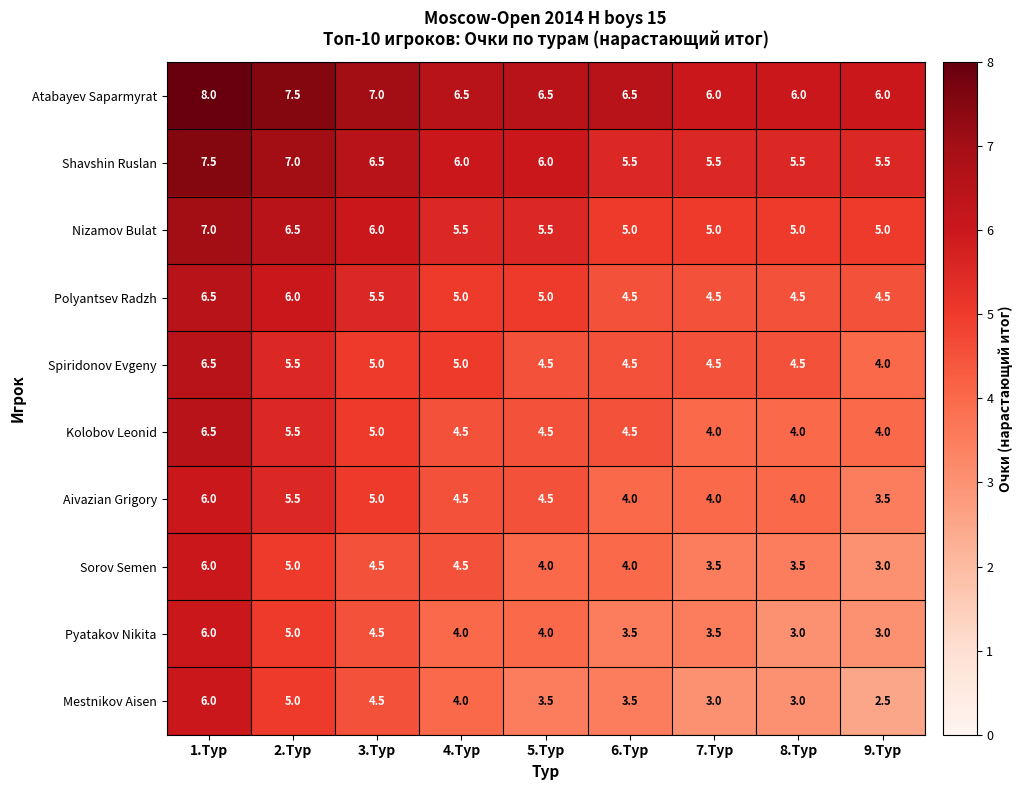

What is the minimum value shown in the chart?

2.5